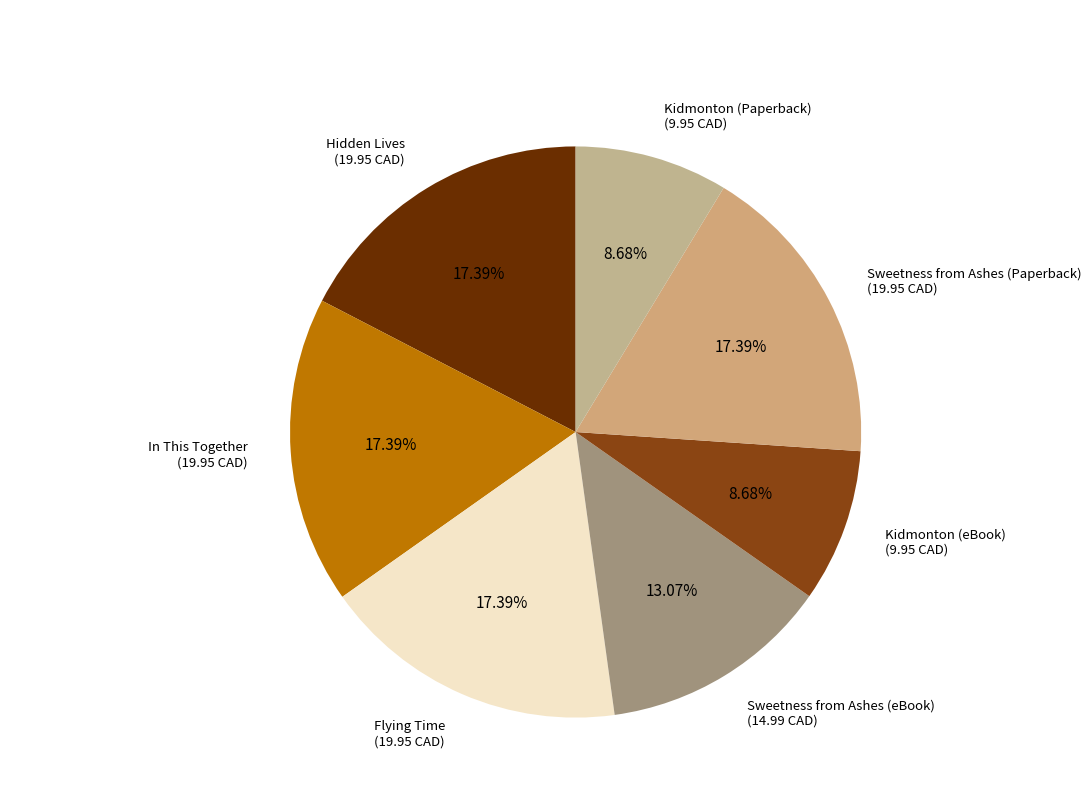

Is Sweetness from Ashes (Paperback) the majority of the pie?

No